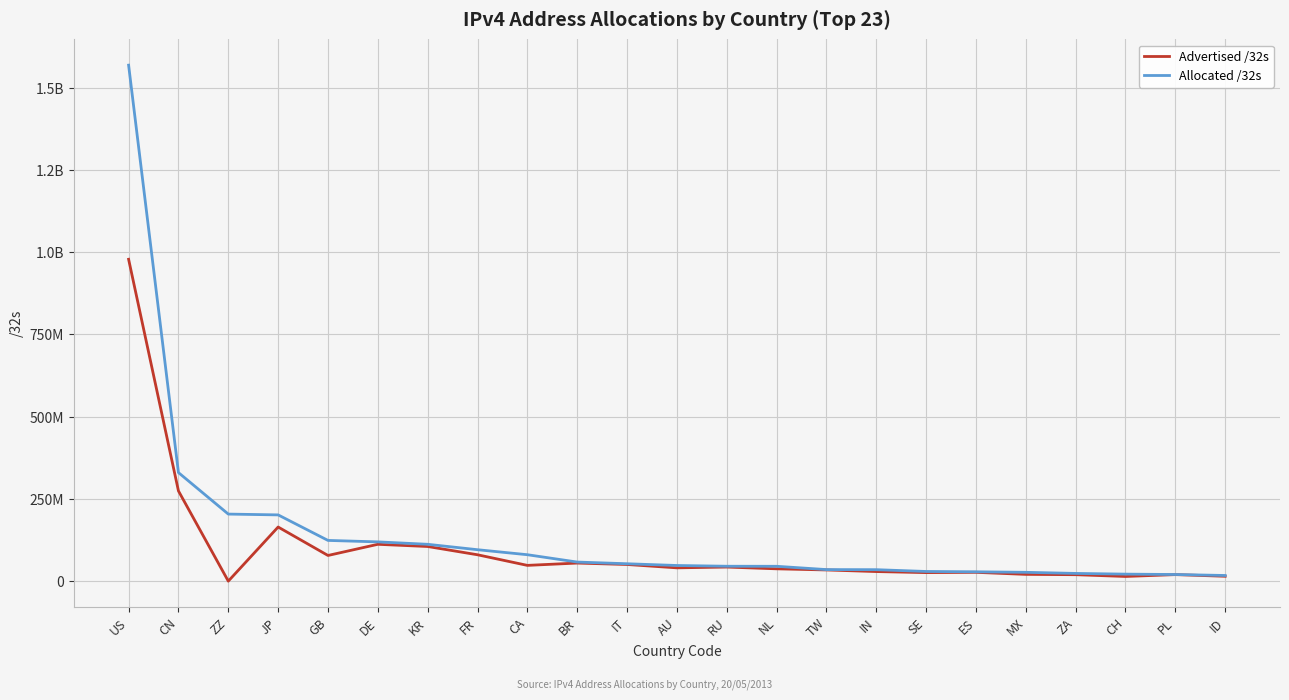

What is the label of the 5th point from the right?

MX